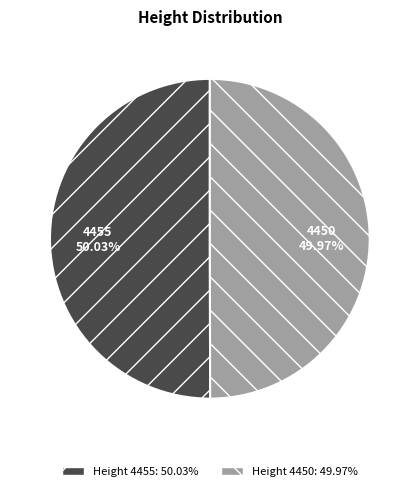

Does any single category account for the majority?

Yes